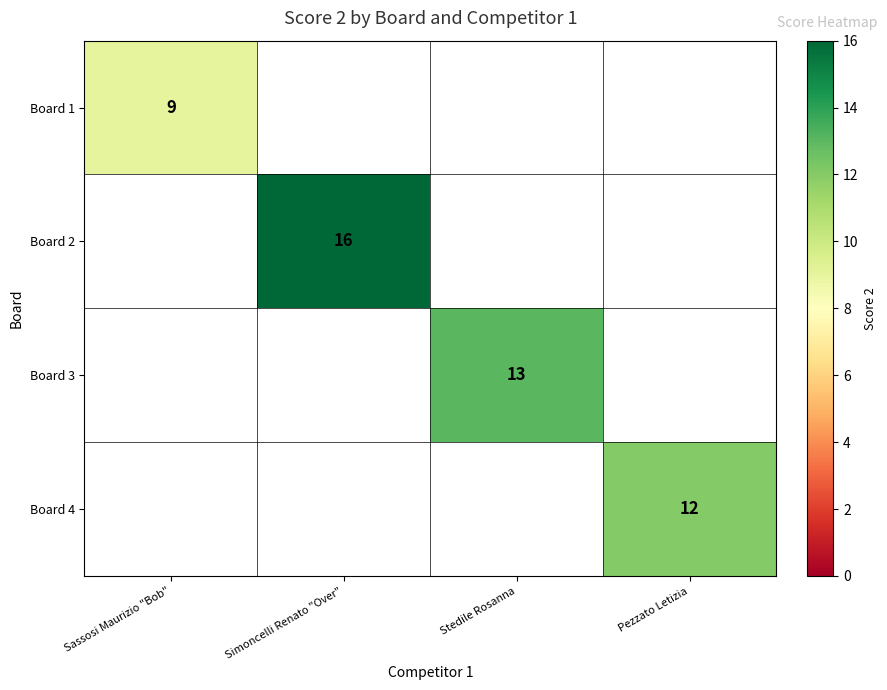

What is the smallest value displayed?

9.0